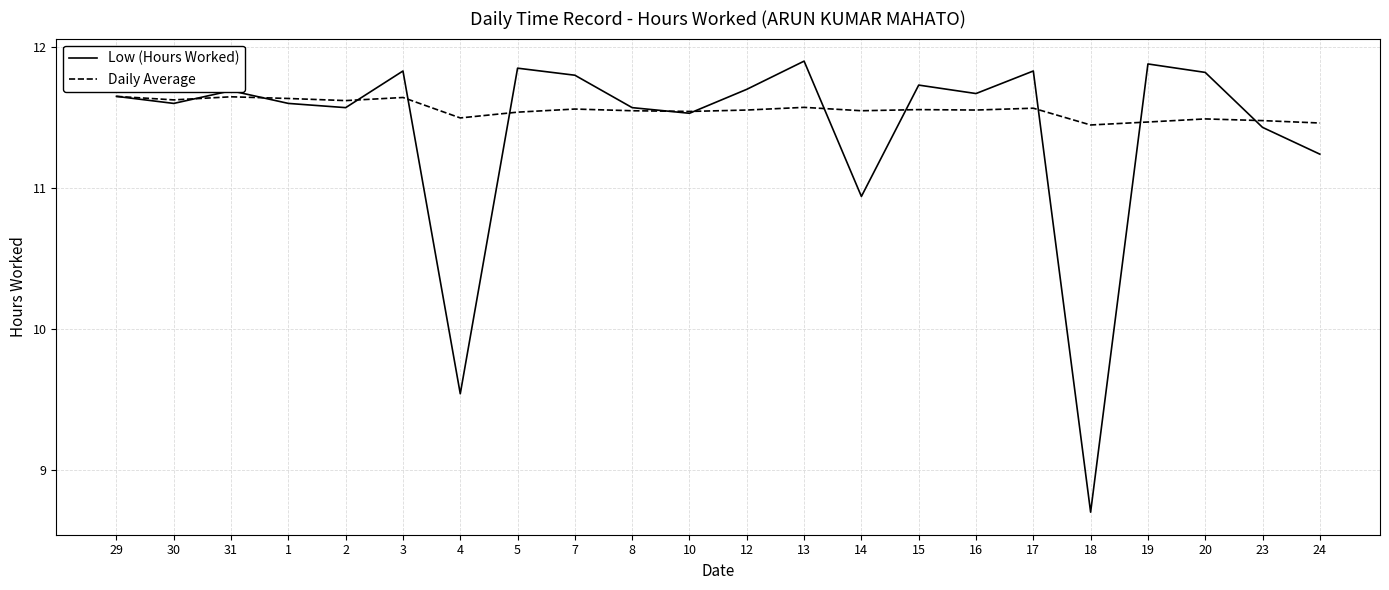

How many interior local valleys does the Low (Hours Worked) series have?

7